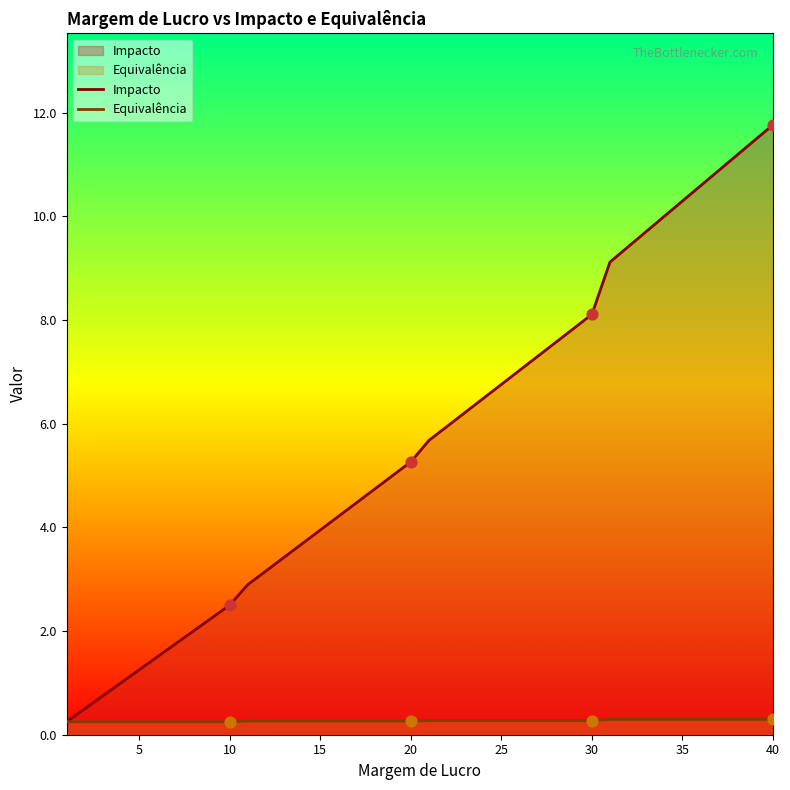

Which series contains the lowest Y value?

Impacto